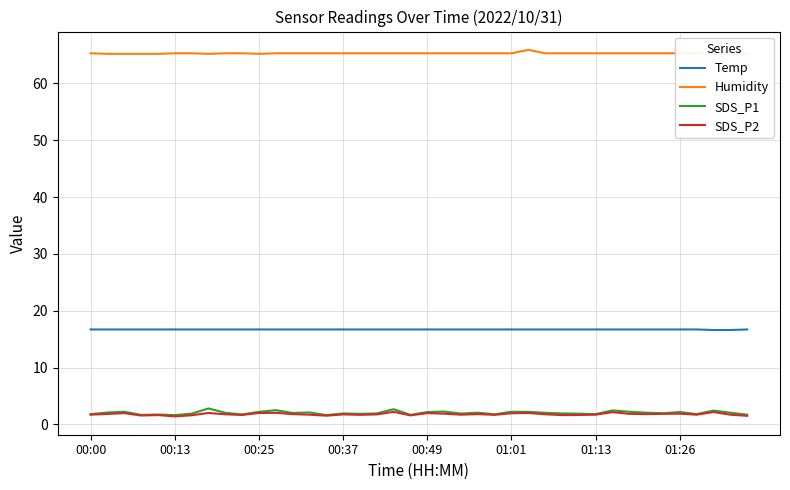

True or false: Temp and SDS_P1 cross at least once.

False